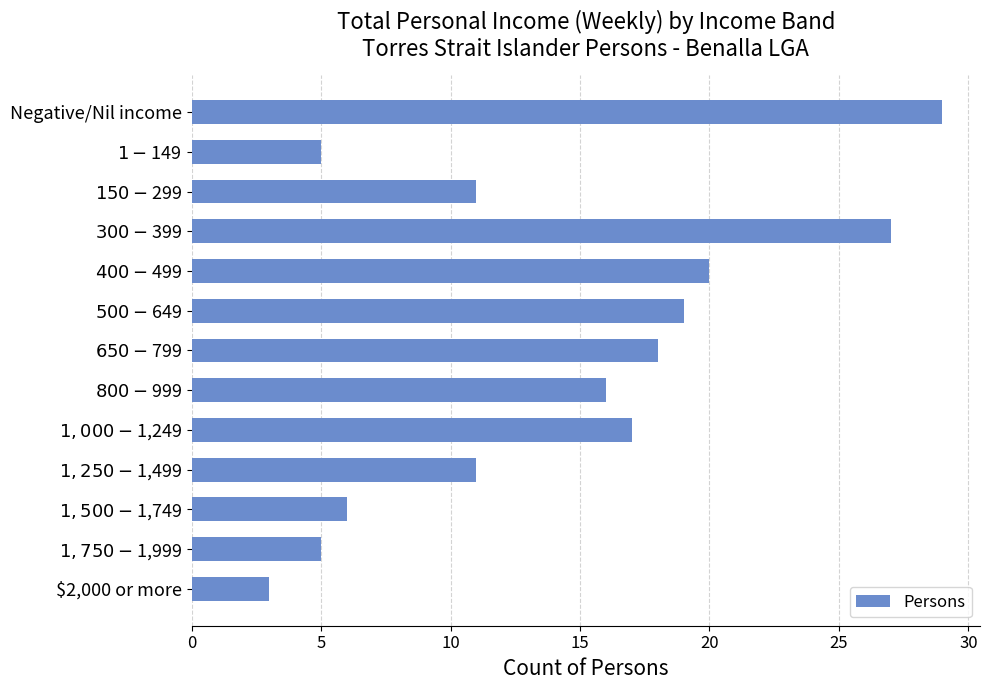

What is the sum of all values?

187